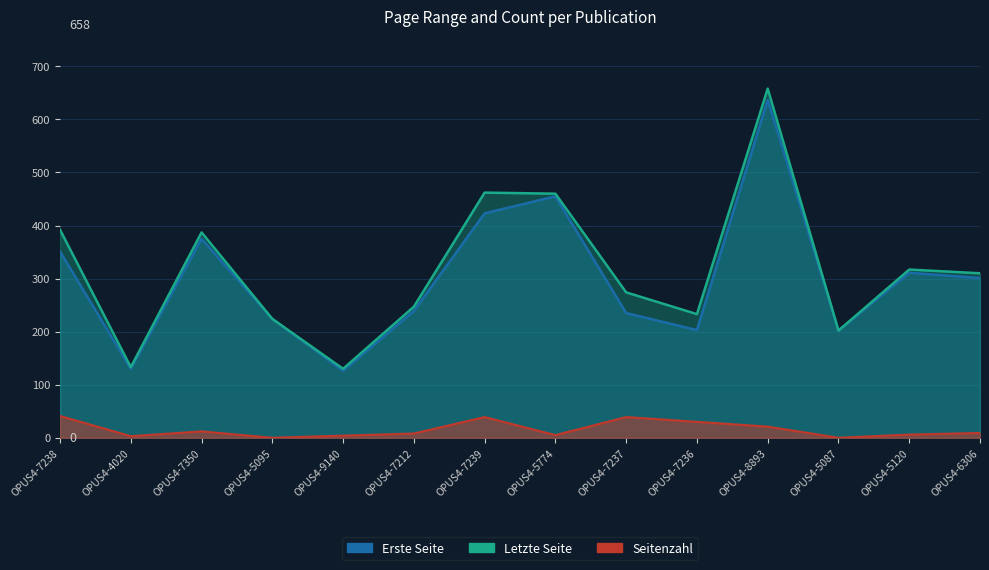

What is the label of the 13th point from the left?

OPUS4-5120